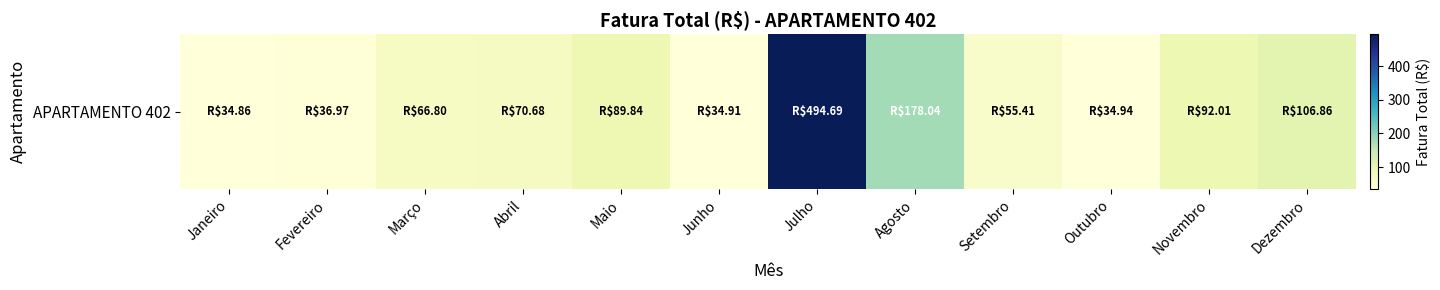

What is the difference between the maximum and second lowest values?

459.8